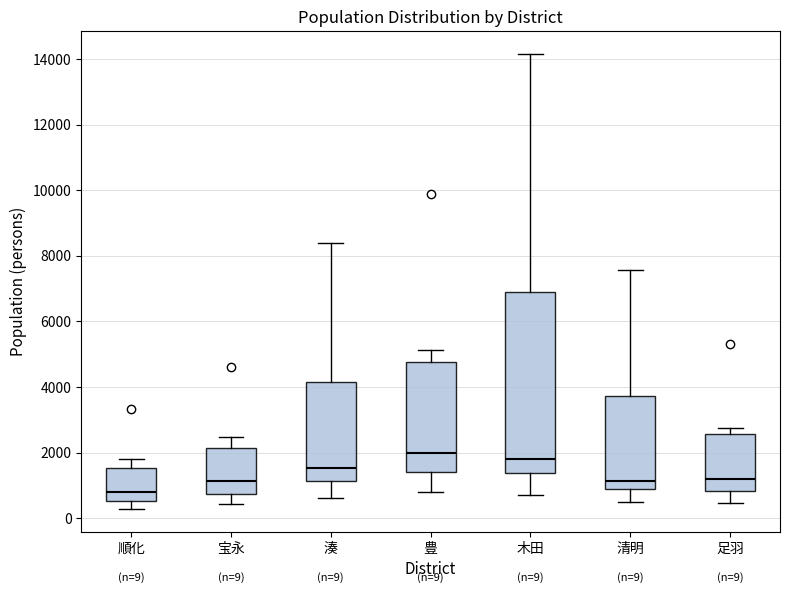

Comparing the boxes themselves (not the whiskers), which one is the tallest?

木田